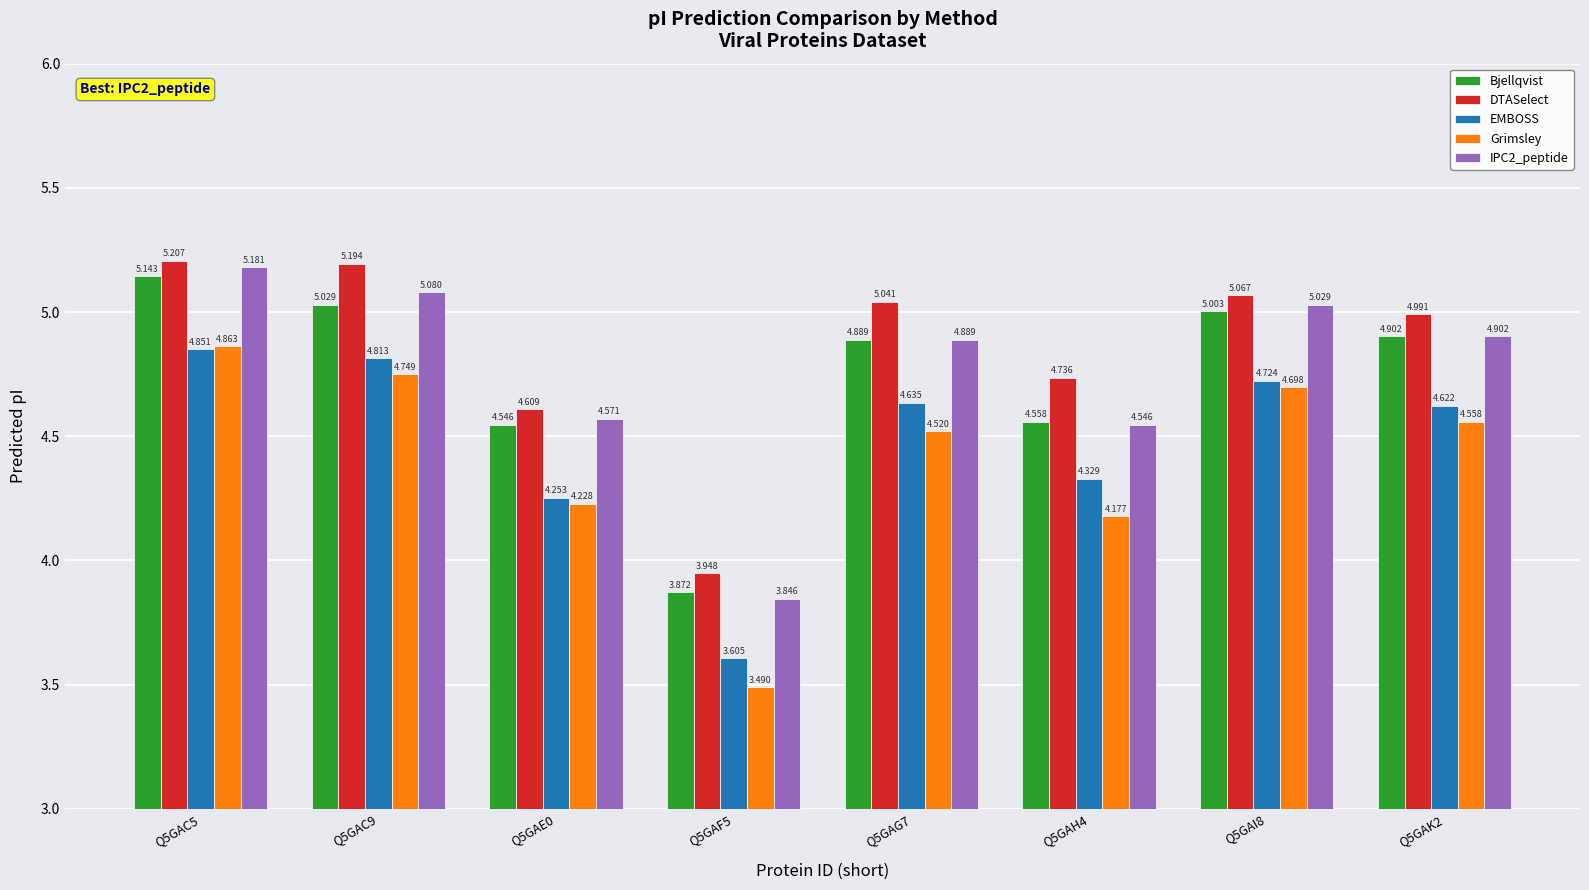

List the labels in order of Bjellqvist value, largest first.

Q5GAC5, Q5GAC9, Q5GAI8, Q5GAK2, Q5GAG7, Q5GAH4, Q5GAE0, Q5GAF5